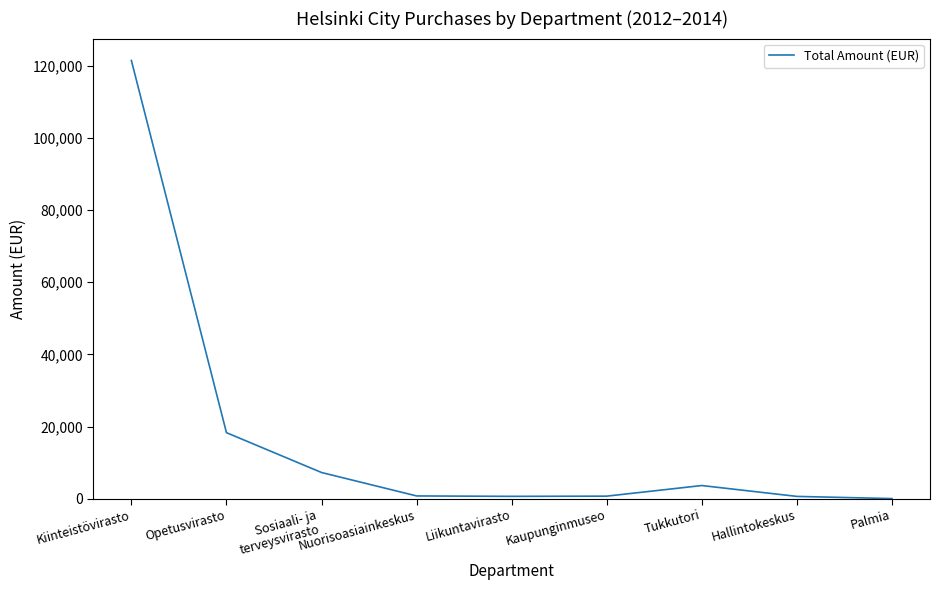

What is the difference between the maximum and minimum values?

121452.6